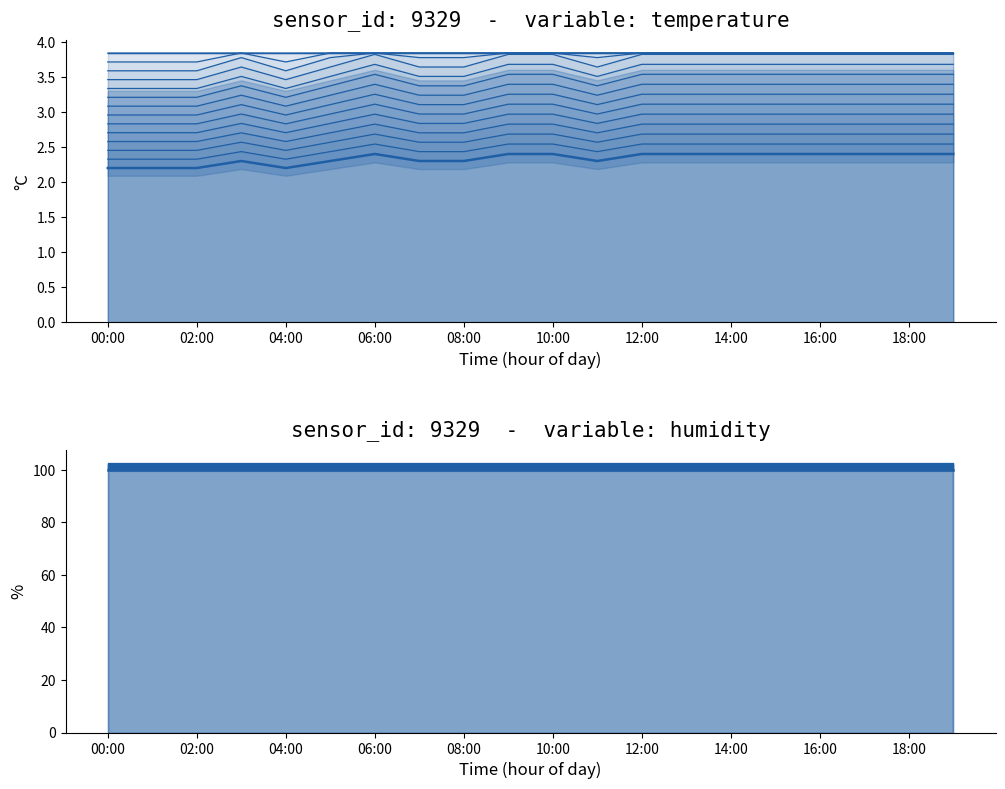

What are all the series names shown in the legend?

temperature, humidity